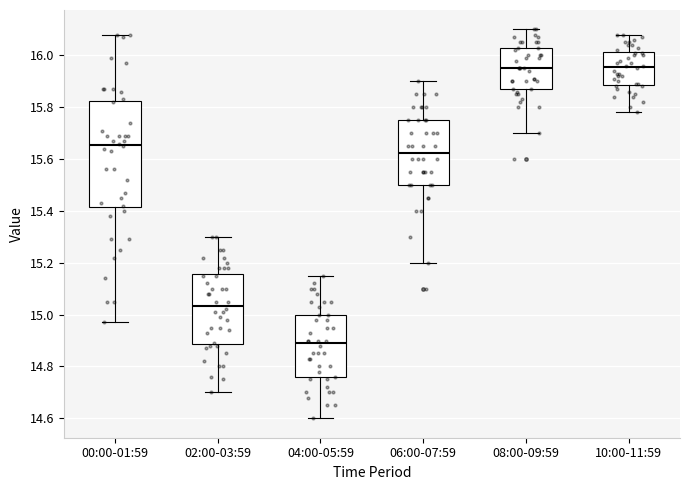

Reading left to right, read every box against the y-axis: the position of its median line, the range the box covers, and the ends of its whiskers. The values are not printed on the chart, so give them approximately, as read against the axis.

00:00-01:59: median 15.66, box 15.42 to 15.82, whiskers 14.98 to 16.08
02:00-03:59: median 15.04, box 14.88 to 15.16, whiskers 14.70 to 15.30
04:00-05:59: median 14.90, box 14.76 to 15.00, whiskers 14.60 to 15.16
06:00-07:59: median 15.62, box 15.50 to 15.76, whiskers 15.20 to 15.90
08:00-09:59: median 15.96, box 15.88 to 16.04, whiskers 15.70 to 16.10
10:00-11:59: median 15.96, box 15.88 to 16.02, whiskers 15.78 to 16.08